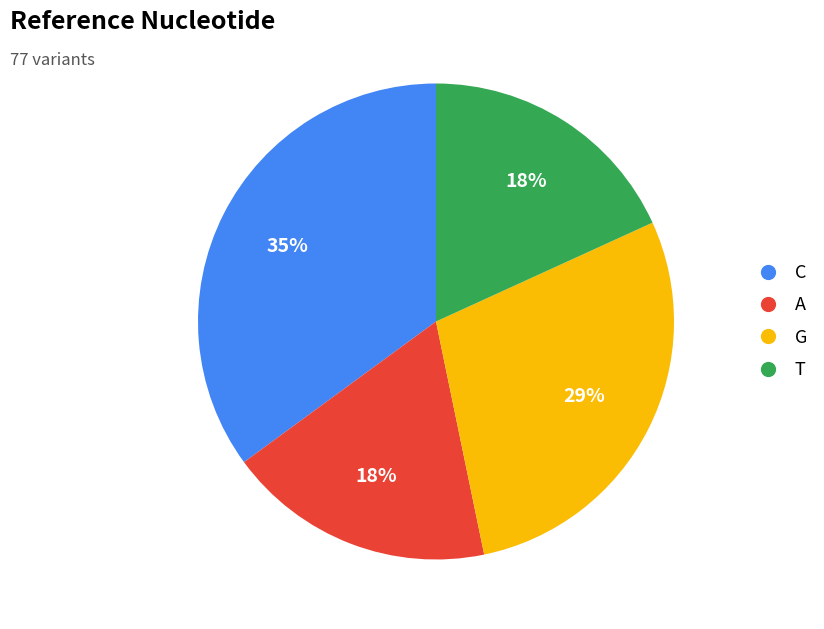

Do A and G together represent more than half of the pie?

No